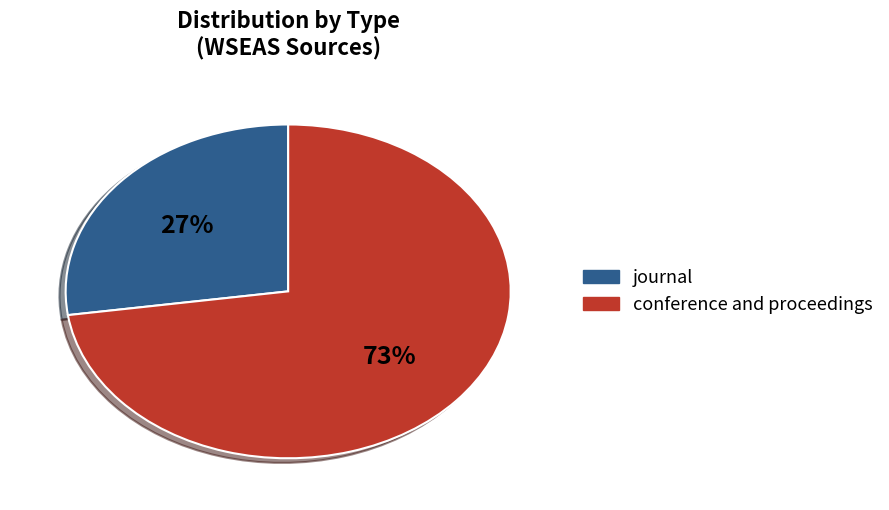

Which slice is the largest?

conference and proceedings